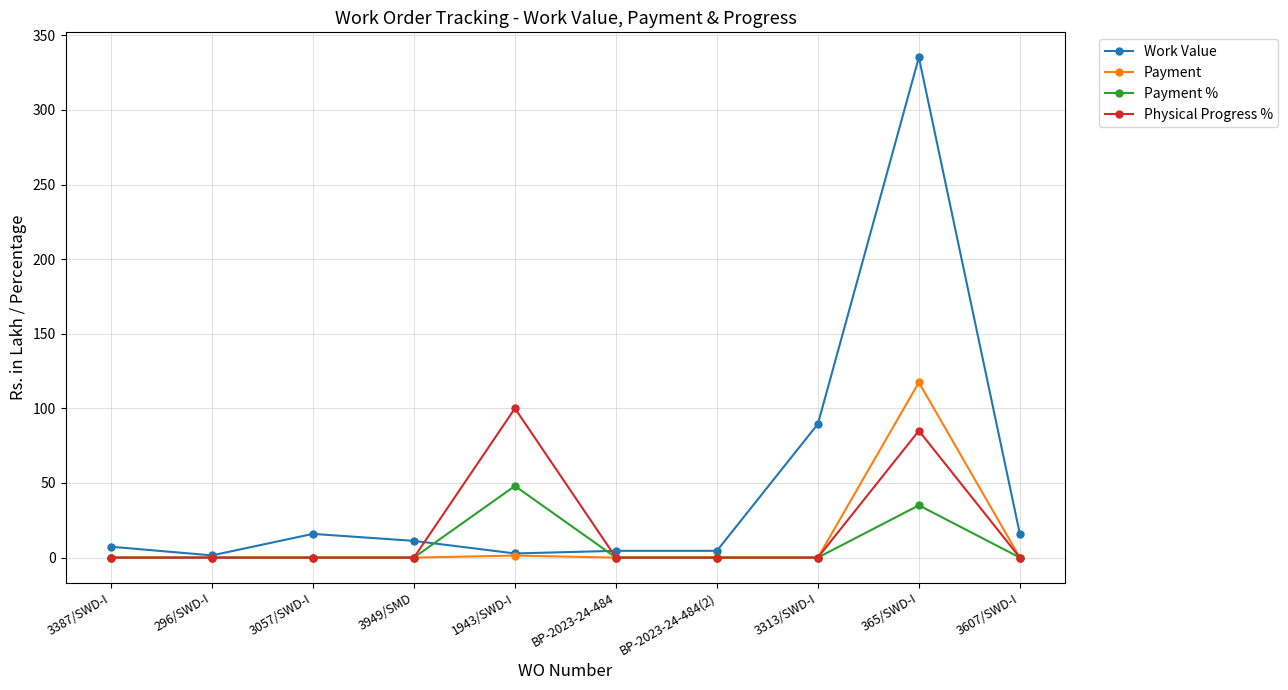

At how many categories does at least one series exceed 71?

3